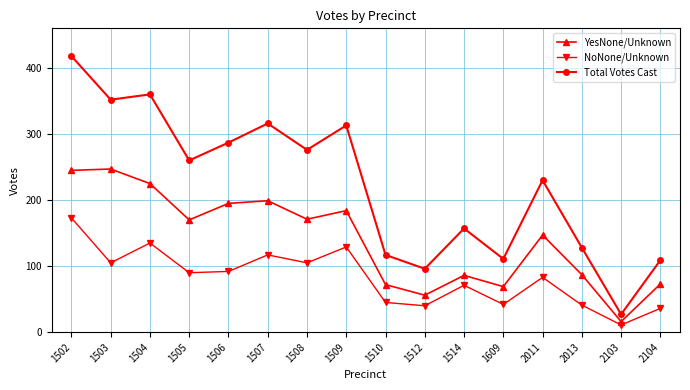

How many lines are shown in the chart?

3